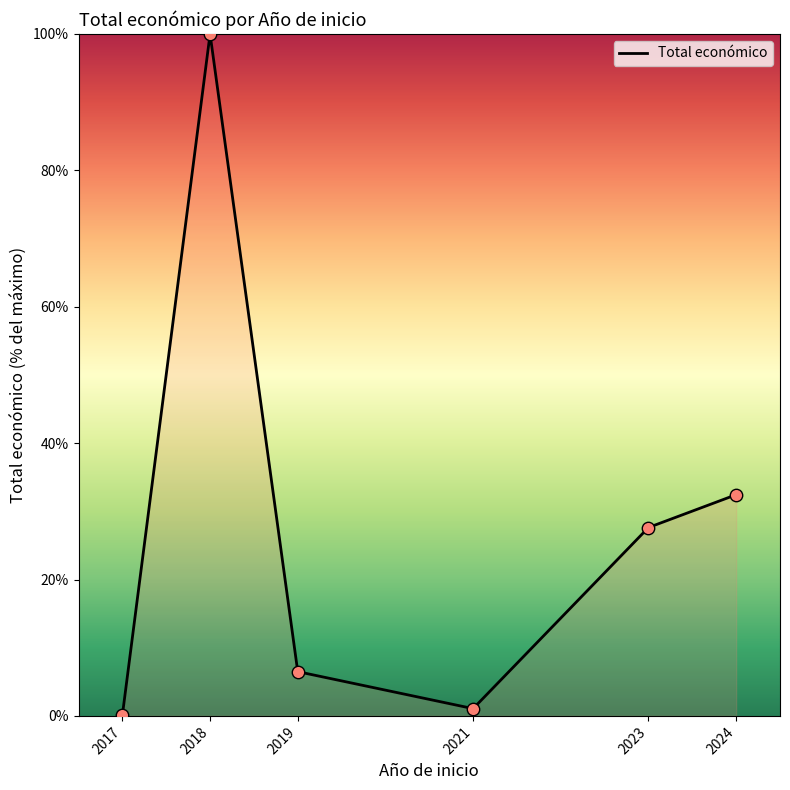

What is the change in value from 2018 to 2019?

-93.5